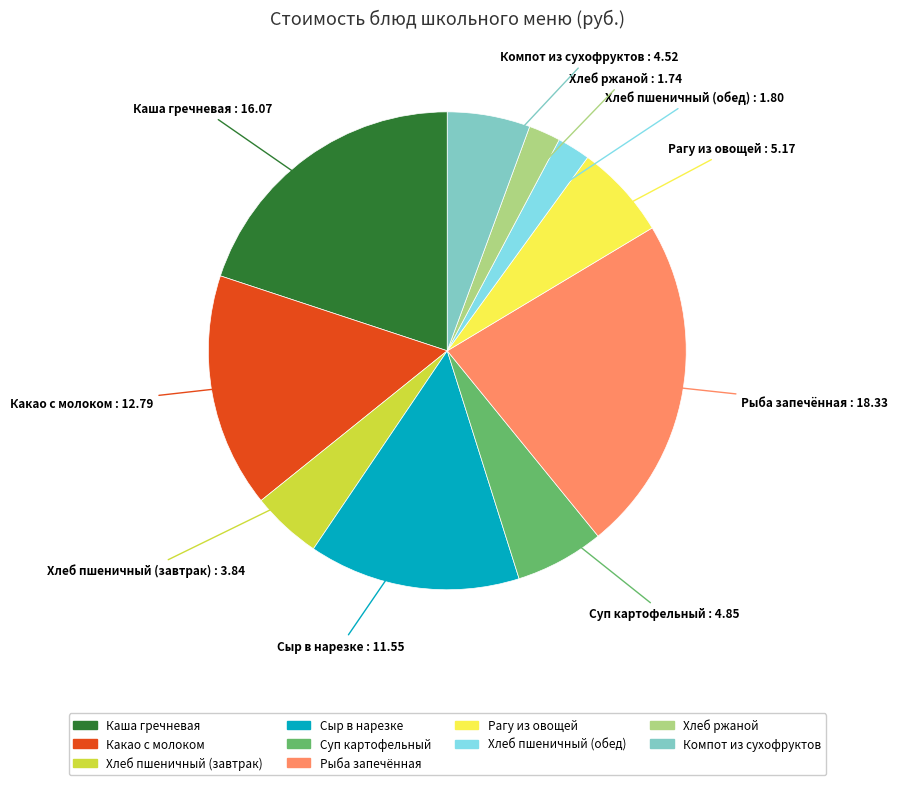

Is there a majority slice in this chart?

No